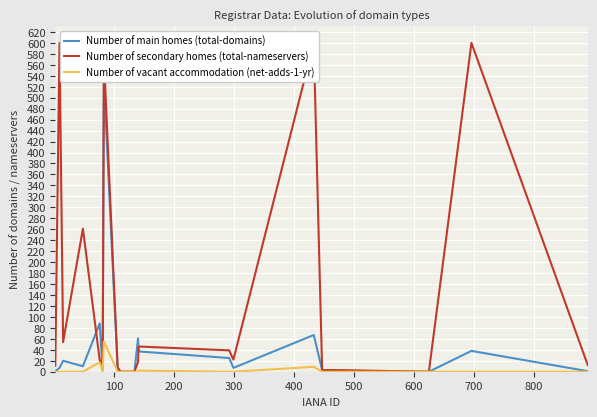

List the series in order of their peak value, lowest first.

Number of vacant accommodation (net-adds-1-yr), Number of main homes (total-domains), Number of secondary homes (total-nameservers)